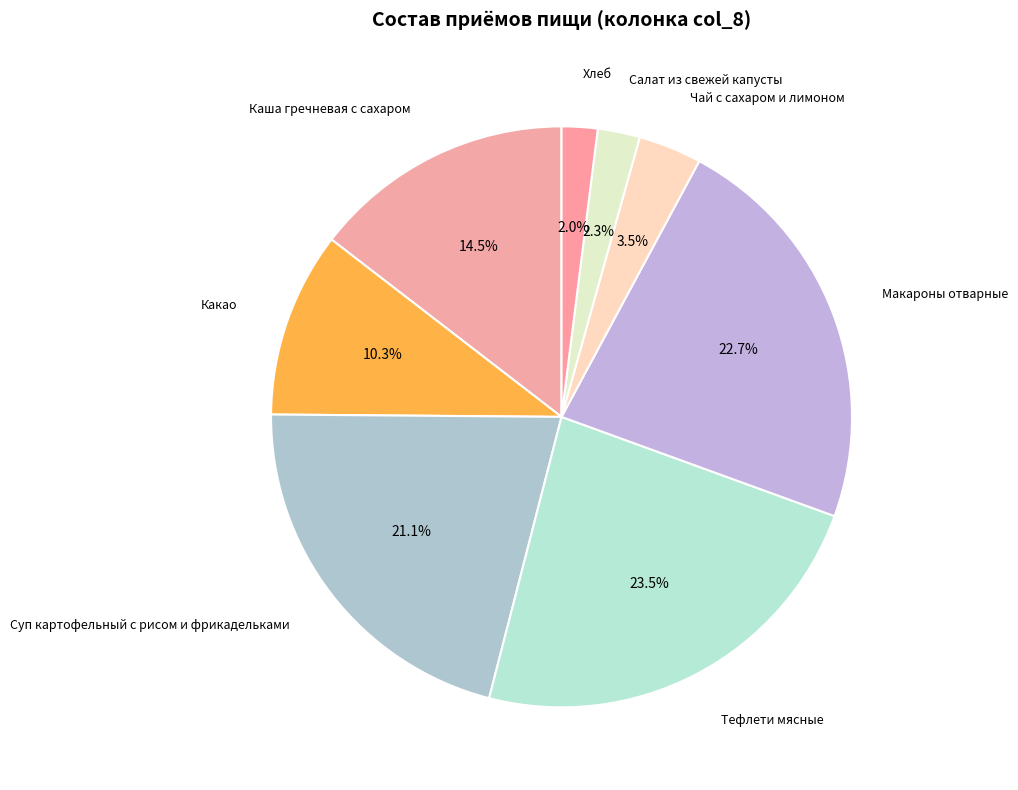

Which has a higher value, Макароны отварные or Хлеб?

Макароны отварные